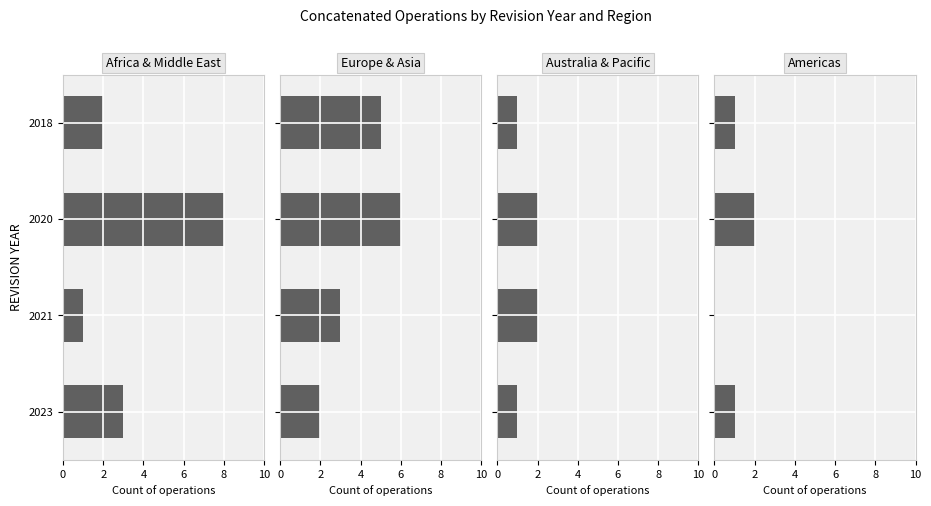

What is the difference between the second highest and second lowest values in the Australia & Pacific series?

1